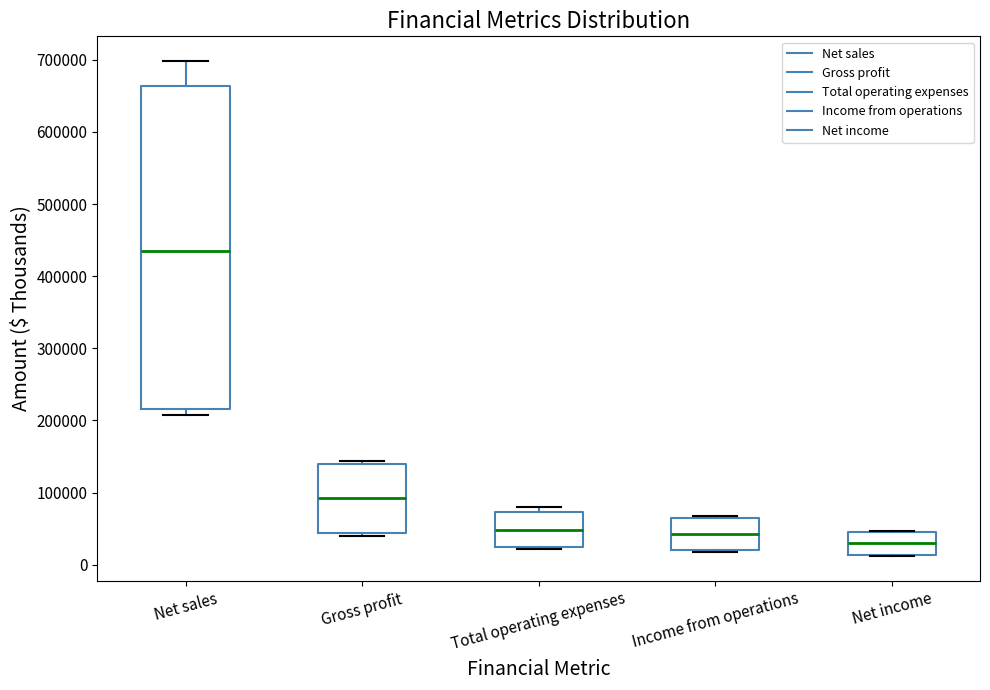

Comparing the boxes themselves (not the whiskers), which one is the tallest?

Net sales